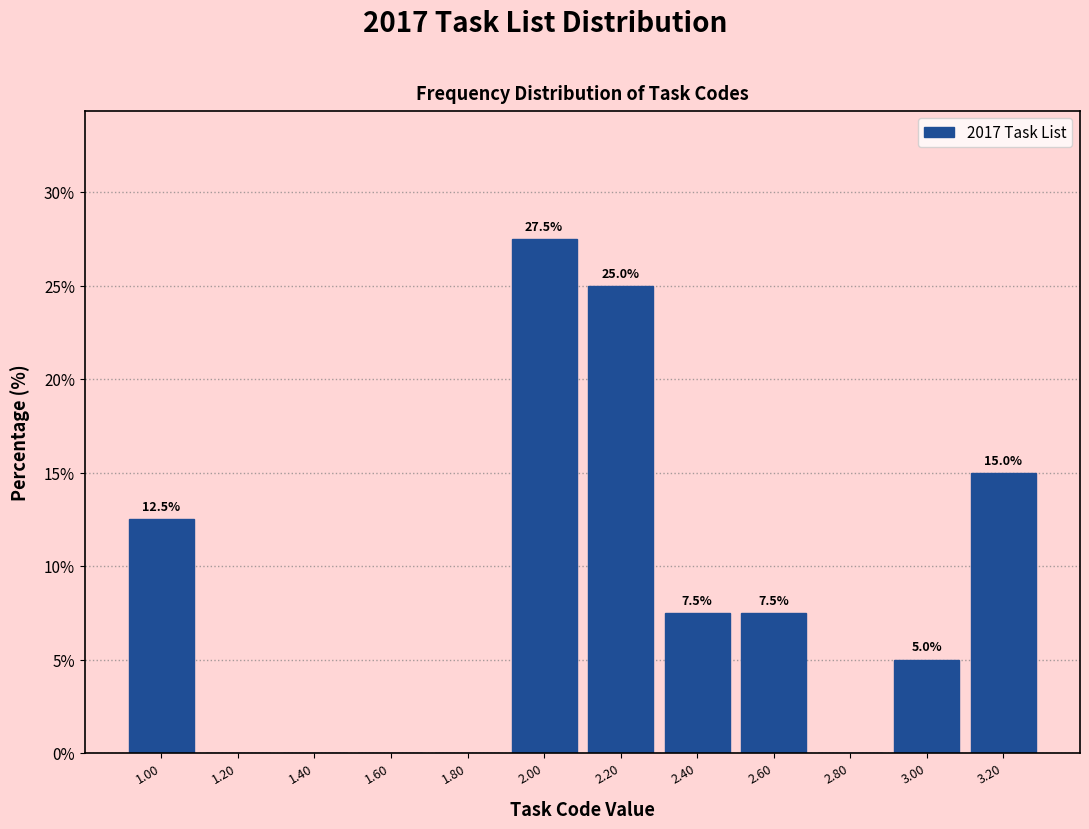

Over which range of the x-axis is the bar tallest?

1.9 to 2.1